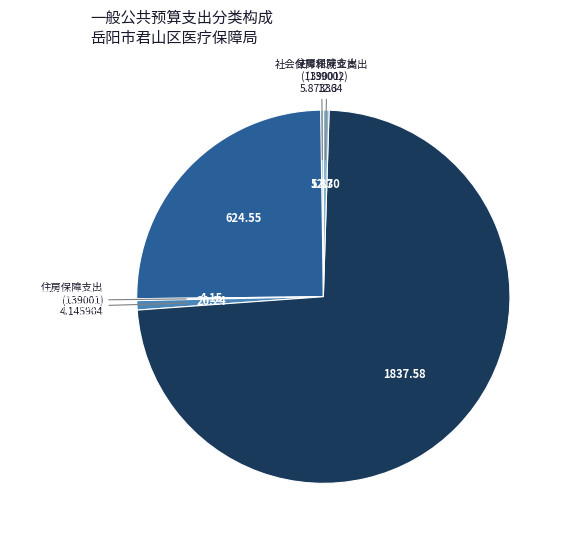

Rank the categories by value from highest to lowest.

卫生健康支出(139002), 卫生健康支出(139001), 社会保障和就业支出(139002), 住房保障支出(139002), 社会保障和就业支出(139001), 住房保障支出(139001)